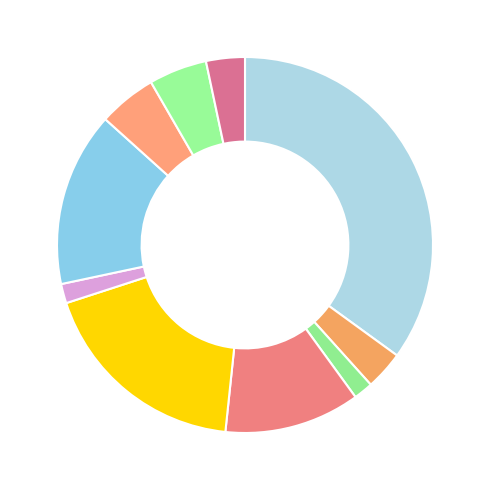

Rank the categories by value from lowest to highest.

SDN 168 BENGKULU UTARA, SDN 171 BENGKULU UTARA, SDN 167 BENGKULU UTARA, SDN 175 BENGKULU UTARA, SDN 173 BENGKULU UTARA, SDN 174 BENGKULU UTARA, SDN 169 BENGKULU UTARA, SDN 172 BENGKULU UTARA, SDN 170 BENGKULU UTARA, SDN 166 BENGKULU UTARA